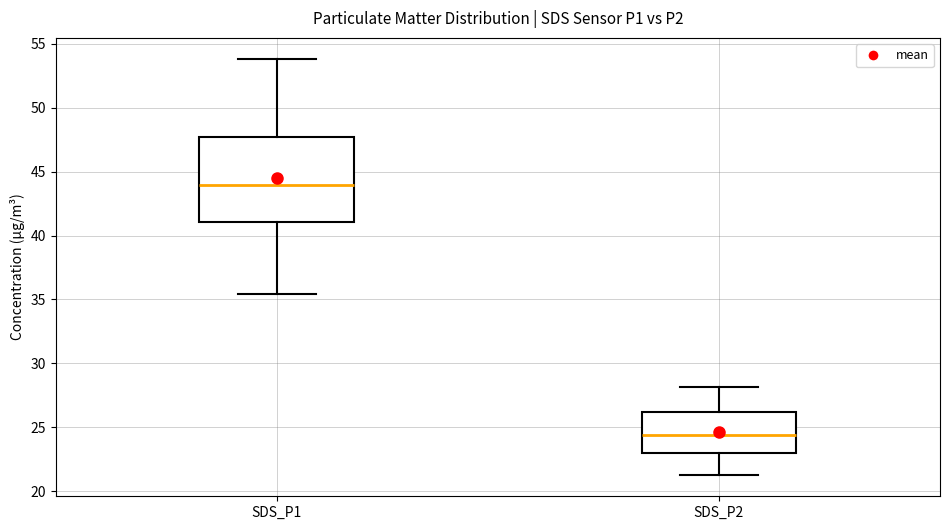

Which box has the lowest median line?

SDS_P2